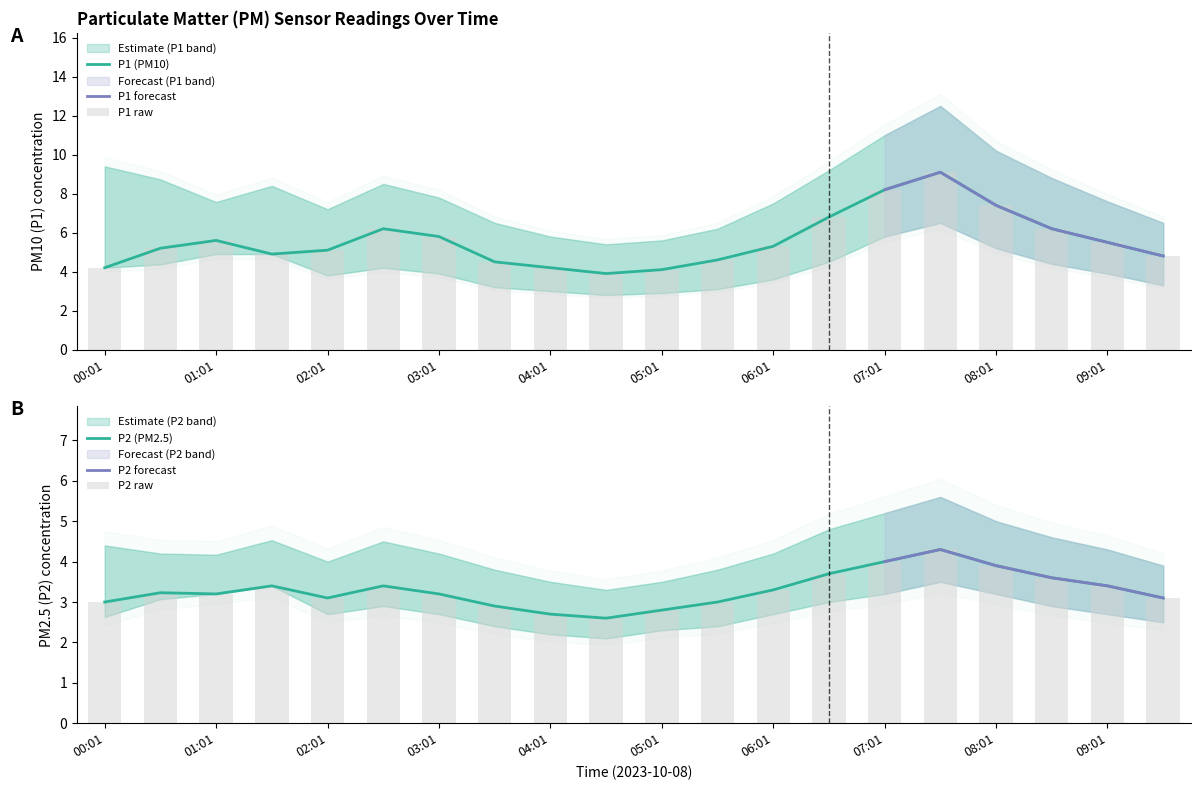

Reading right to left, transcribe all the data shown in this chart.

P1: 4.8	5.5	6.2	7.4	9.1	8.2	6.8	5.3	4.6	4.1	3.9	4.2	4.5	5.8	6.2	5.1	4.9	5.6	5.2	4.2
P1_upper: 6.5	7.6	8.8	10.2	12.5	11.0	9.2	7.5	6.2	5.6	5.4	5.8	6.5	7.8	8.5	7.2	8.4	7.6	8.7	9.4
P1_lower: 3.3	3.9	4.4	5.2	6.5	5.8	4.5	3.6	3.1	2.9	2.8	3.0	3.2	3.9	4.2	3.8	4.9	4.9	4.4	4.2
P2: 3.1	3.4	3.6	3.9	4.3	4.0	3.7	3.3	3.0	2.8	2.6	2.7	2.9	3.2	3.4	3.1	3.4	3.2	3.2	3.0
P2_upper: 3.9	4.3	4.6	5.0	5.6	5.2	4.8	4.2	3.8	3.5	3.3	3.5	3.8	4.2	4.5	4.0	4.5	4.2	4.2	4.4
P2_lower: 2.5	2.7	2.9	3.2	3.5	3.2	3.0	2.7	2.4	2.3	2.1	2.2	2.4	2.7	2.9	2.7	3.4	3.2	3.1	2.6